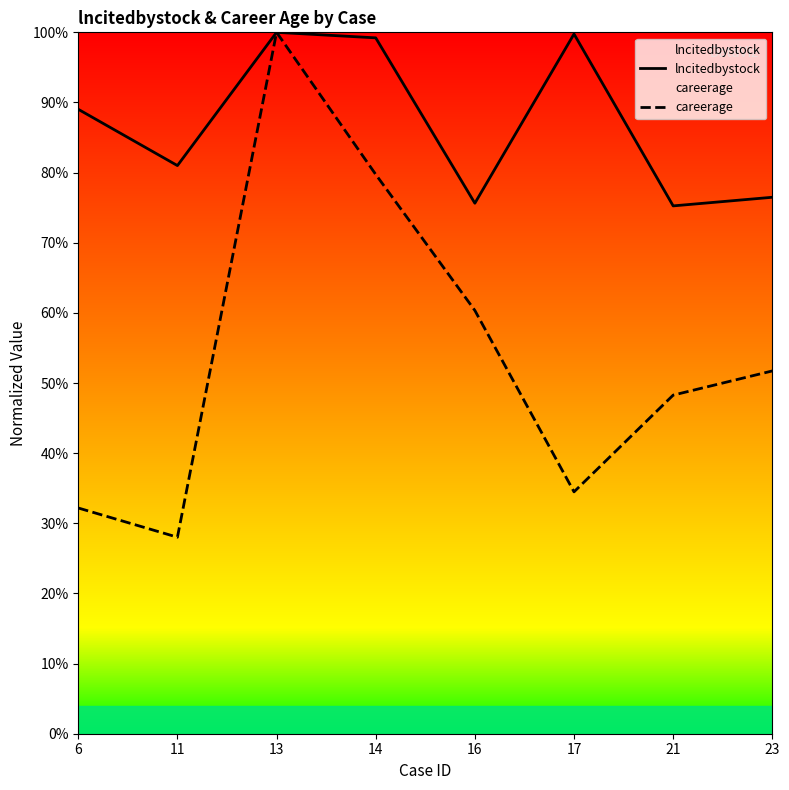

At how many categories does at least one series exceed 69?

8